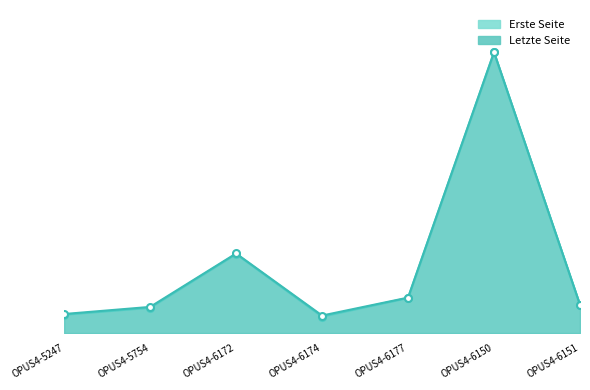

At which category does the chart reach its peak across all series?

OPUS4-6150